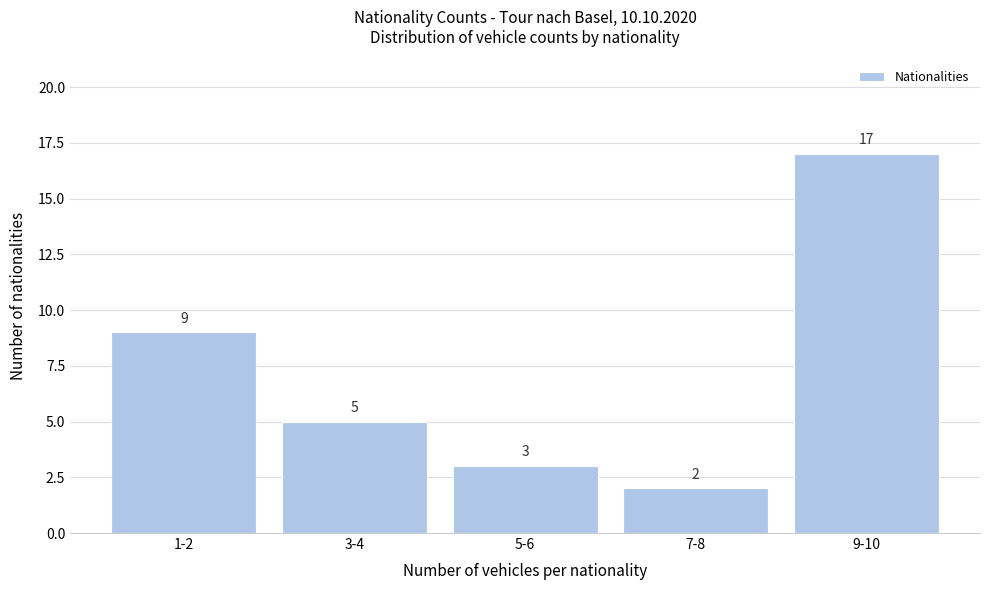

Reading left to right, extract all data points from this chart.

1-2=9	3-4=5	5-6=3	7-8=2	9-10=17